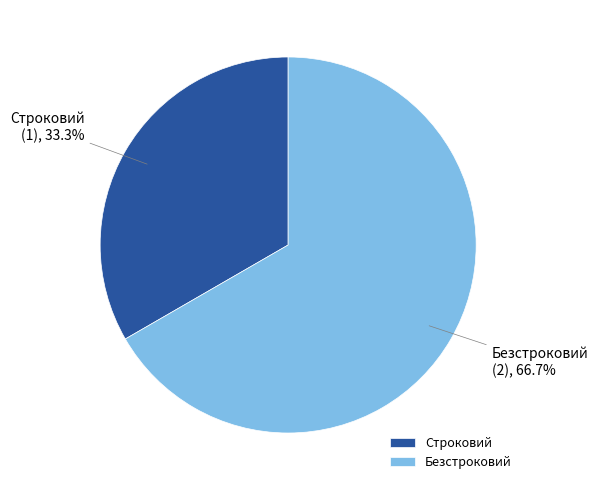

Does Безстроковий represent more than half of the total?

Yes